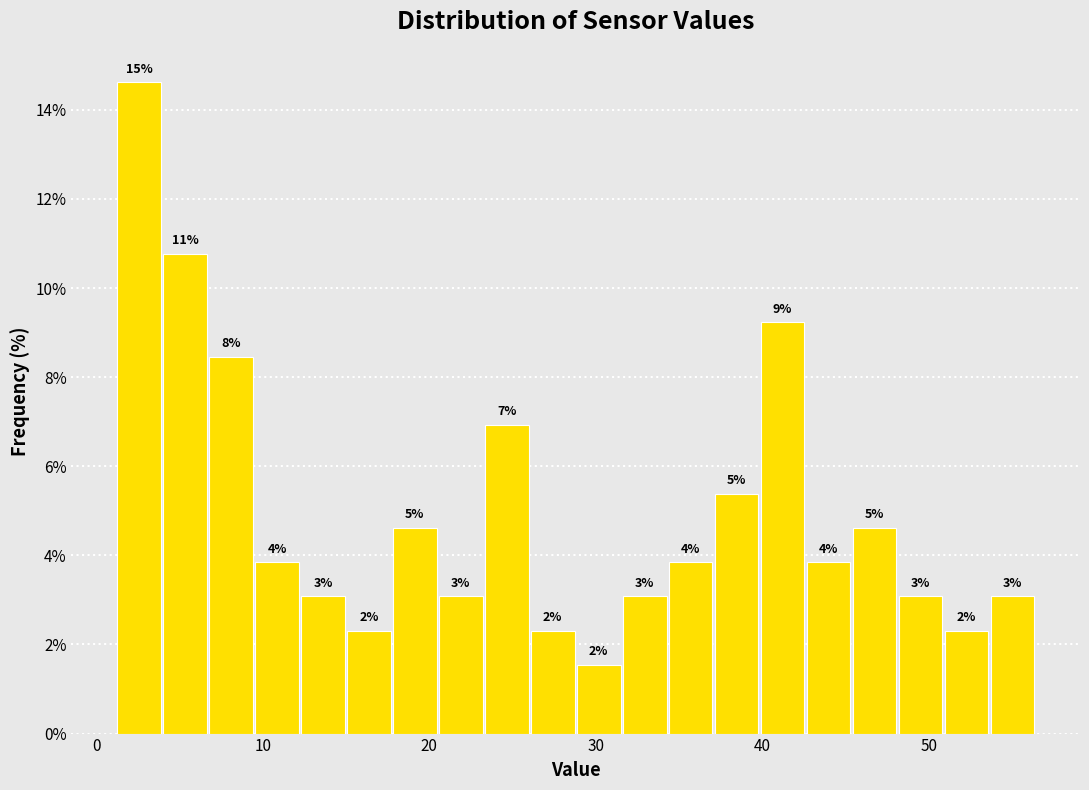

Around what value on the x-axis is the tallest bar? Give the approximate position of its centre, as read against the axis.

3